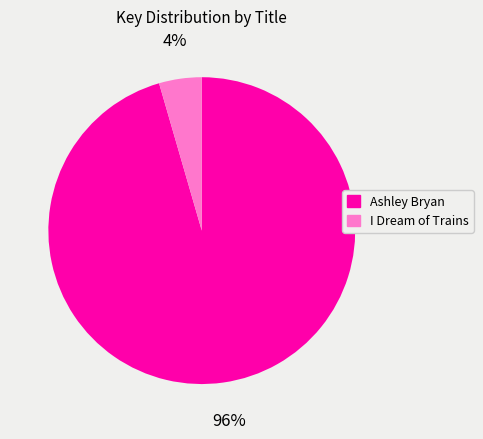

To the nearest percent, what is the average slice percentage?

50%